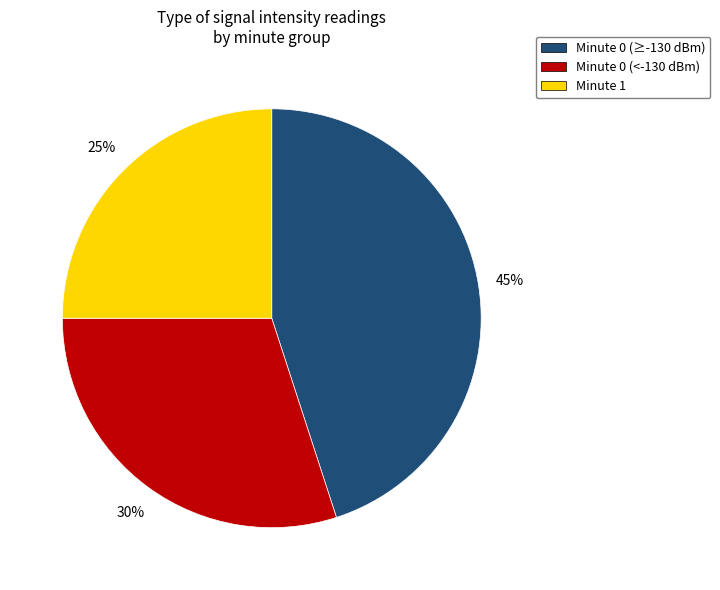

Is it true that Minute 0 (≥-130 dBm) is 38% of the pie?

False